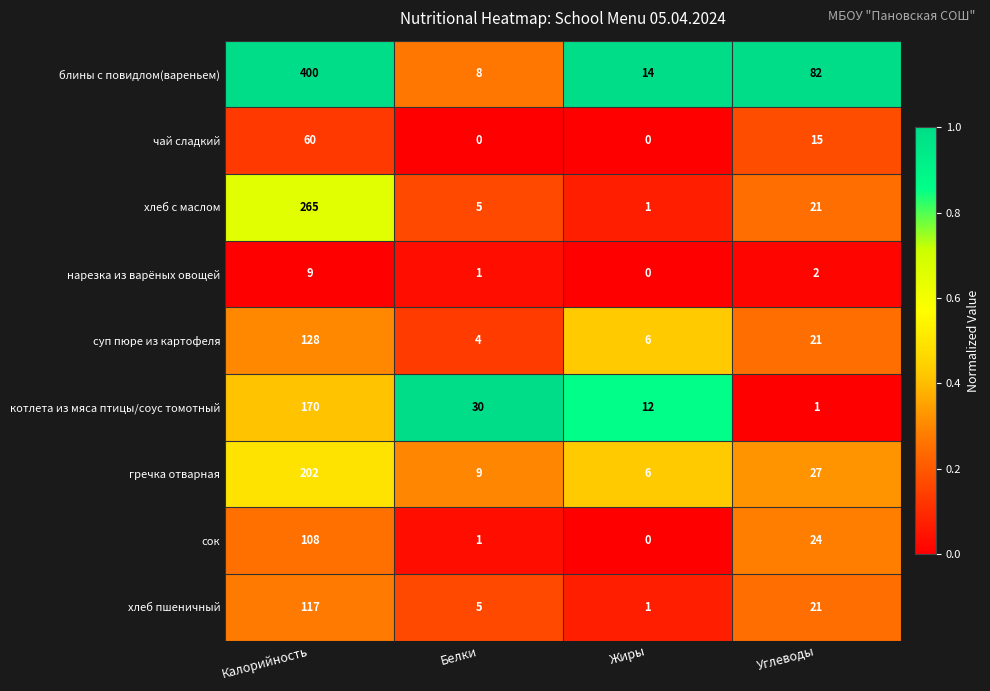

The value of хлеб с маслом at Жиры is 1. True or false?

True